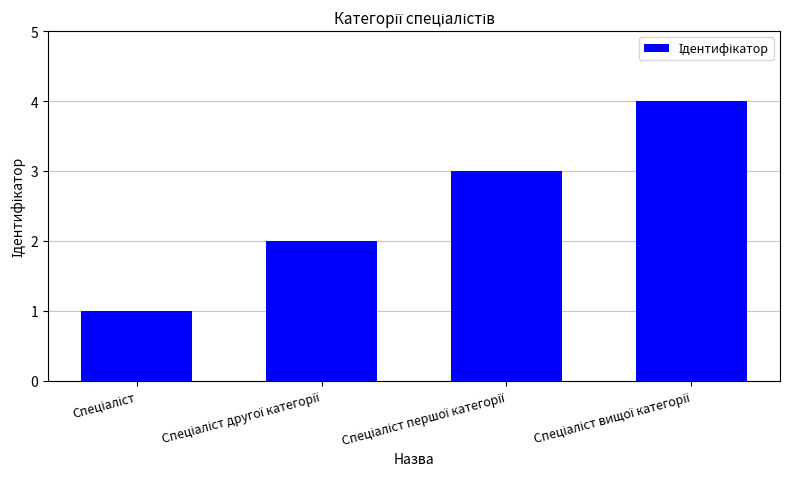

How many values are between 2 and 4?

3